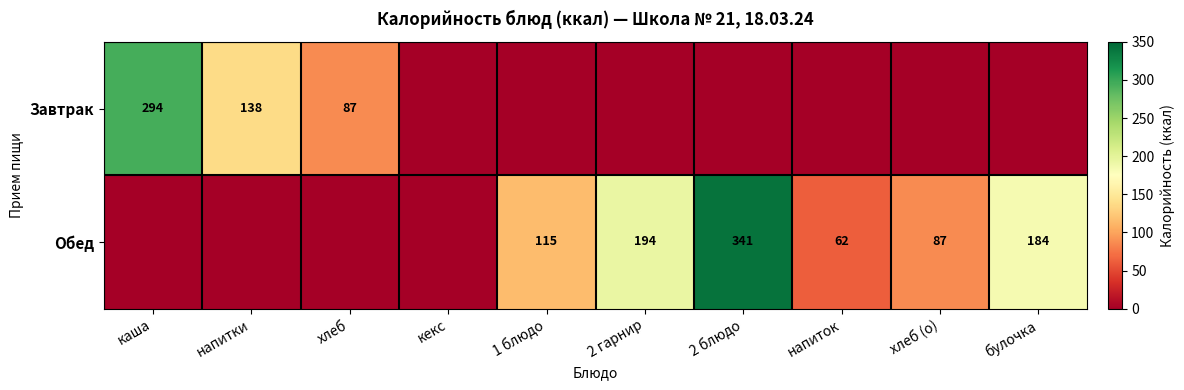

The value of Завтрак at напитки is 138. True or false?

True